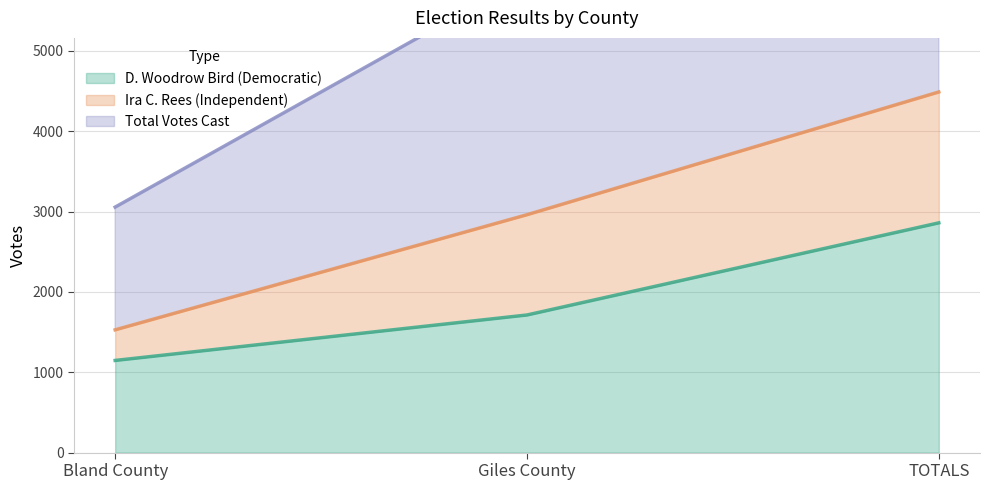

How many D. Woodrow Bird (Democratic) values are between 1147 and 2860?

3